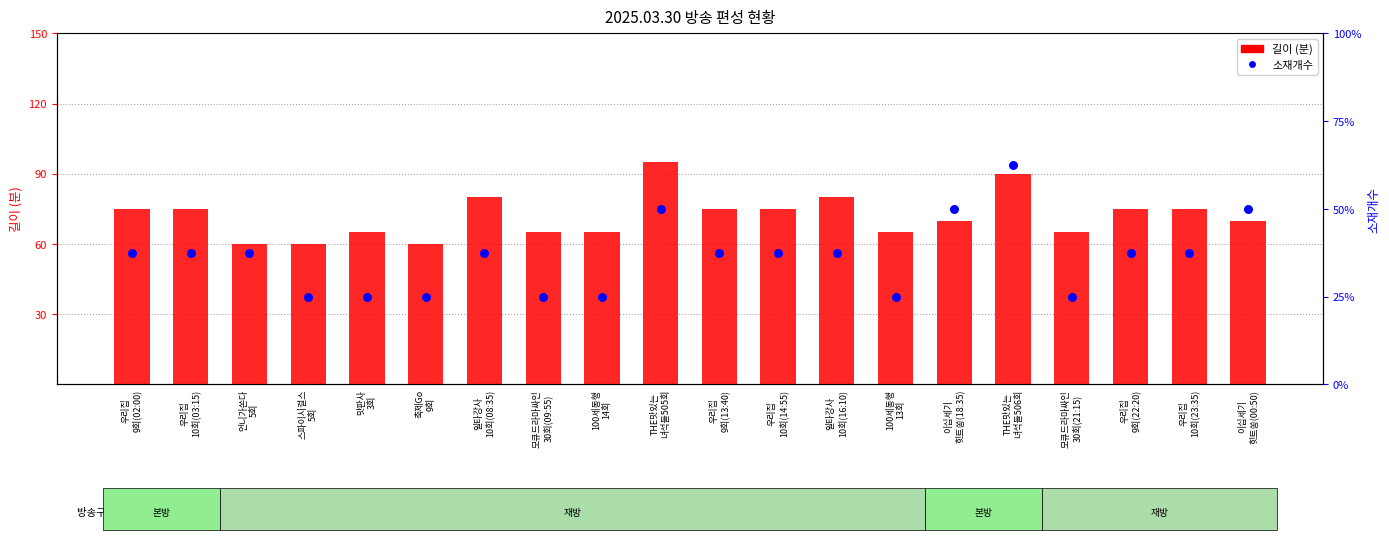

What is the total value across all series at 모큐드라마싸인
30회(09:55)?

67